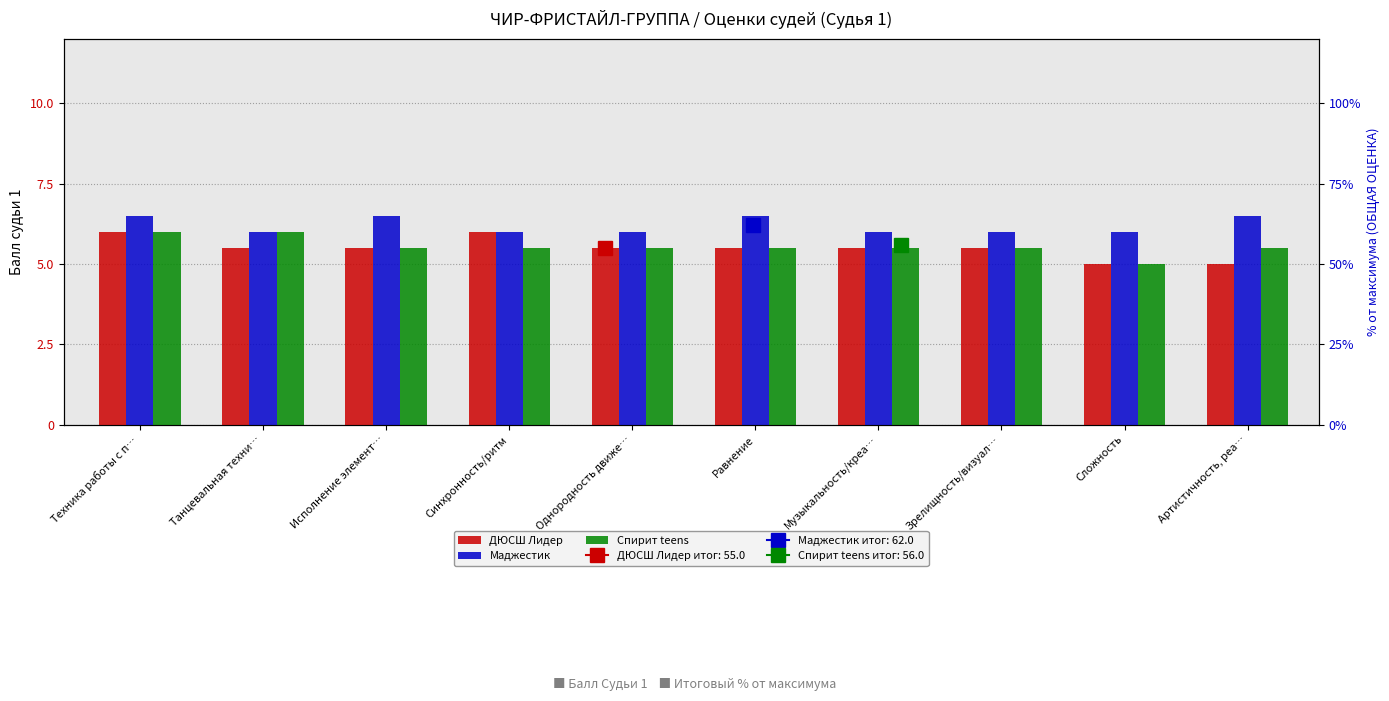

What is the greatest value displayed?

6.5